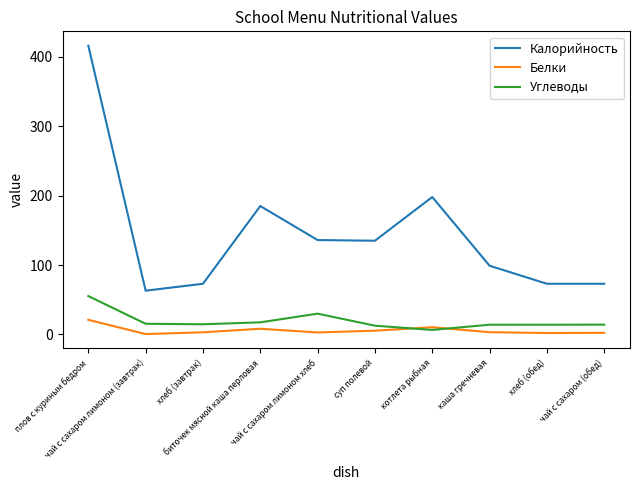

What is the highest value of the Углеводы series?

55.3